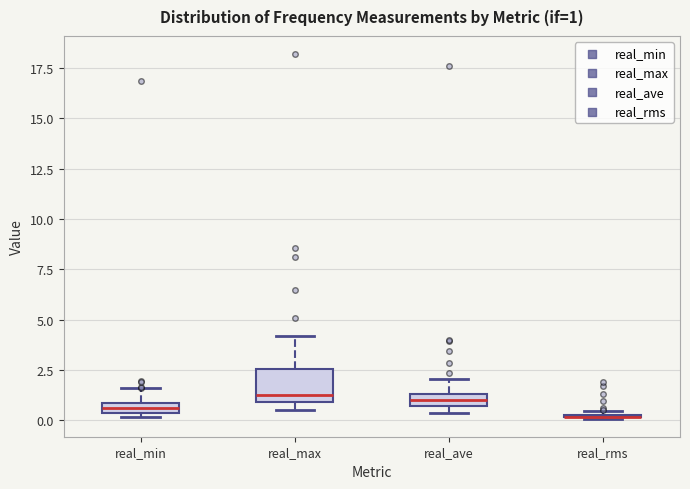

Comparing the boxes themselves (not the whiskers), which one is the tallest?

real_max